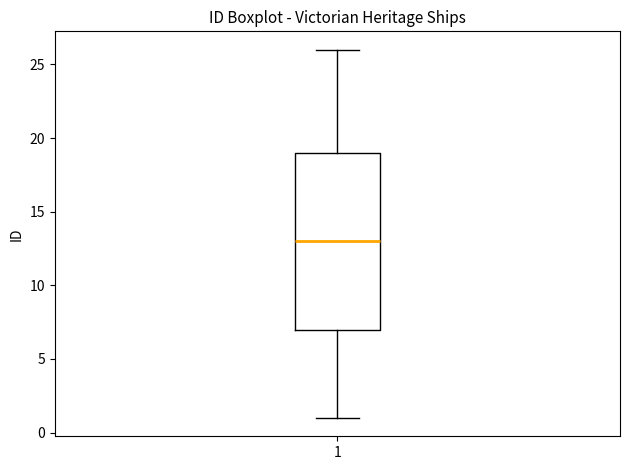

Transcribe this box plot: give where the median line is, the range the box spans, and where the two whiskers end, as read against the y-axis. The values are not printed on the chart, so give them approximately, as read against the axis.

median 13, box 7 to 19, whiskers 1 to 26